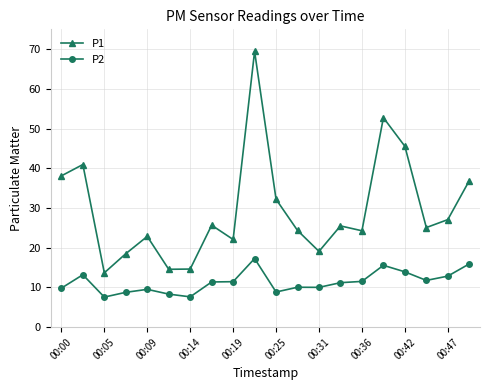

Does the chart display data point markers on the line(s)?

Yes